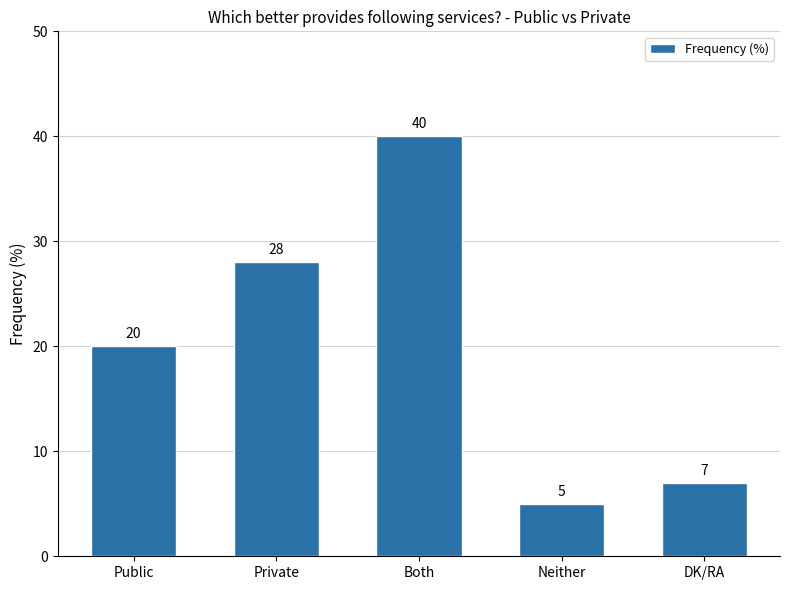

What position from the left is Both?

3